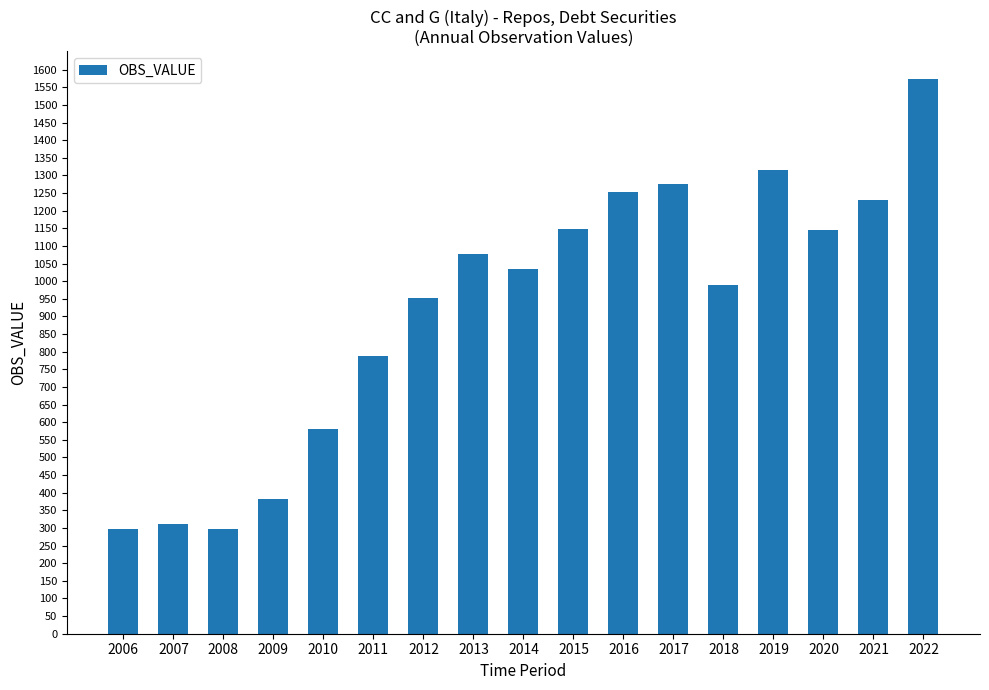

Is it true that the value at 2017 is 2291?

False